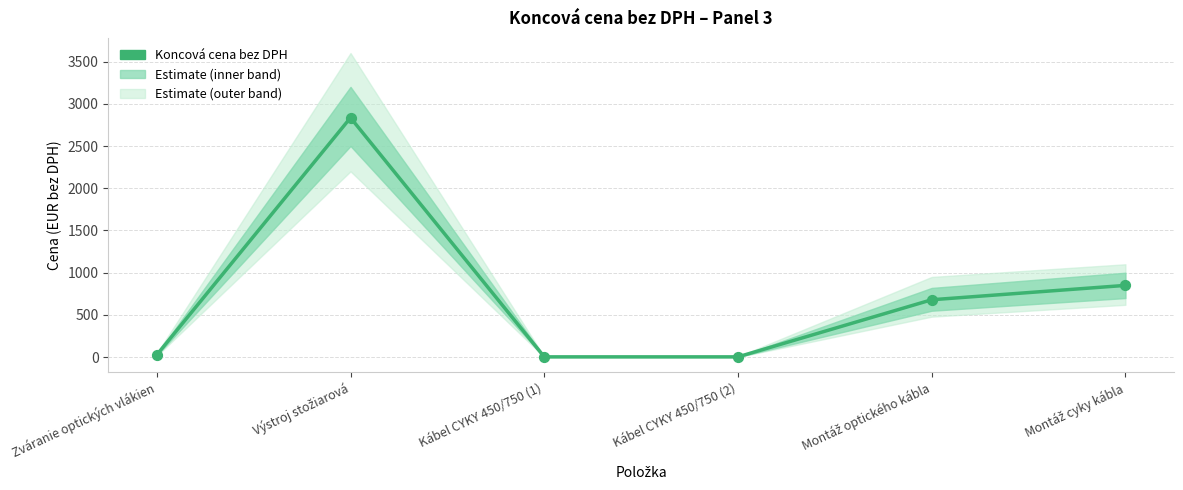

What is the ratio of the value at Montáž cyky kábla to the value at Kábel CYKY 450/750 (1)?

213.6